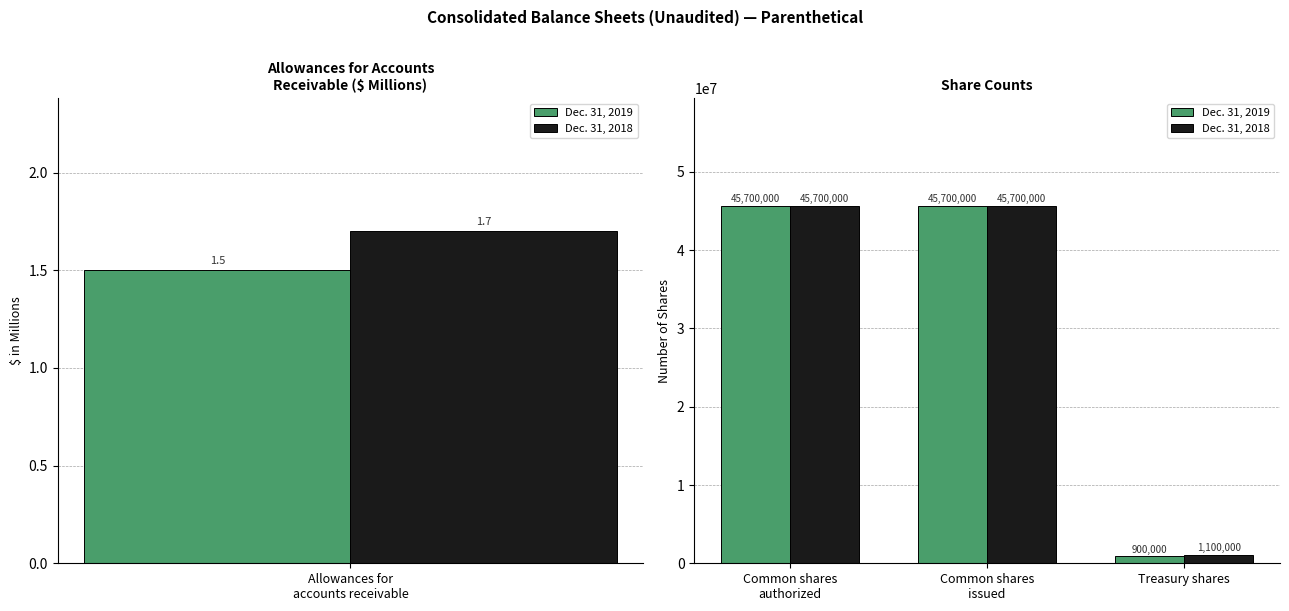

What is the lowest value of the Dec. 31, 2019 series?

900000